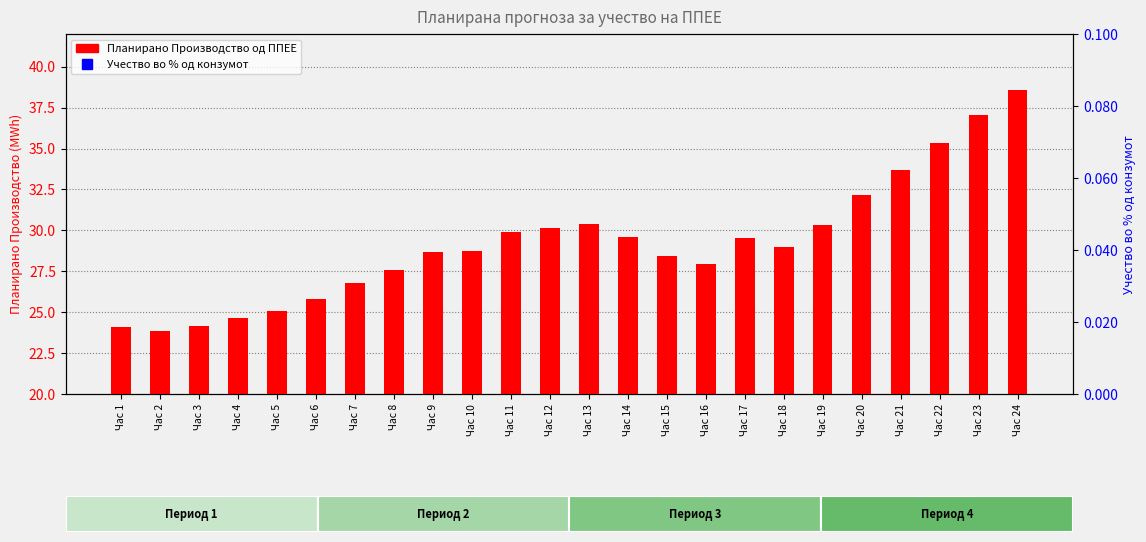

How many values in the Учество во % од конзумот series exceed 3?

13